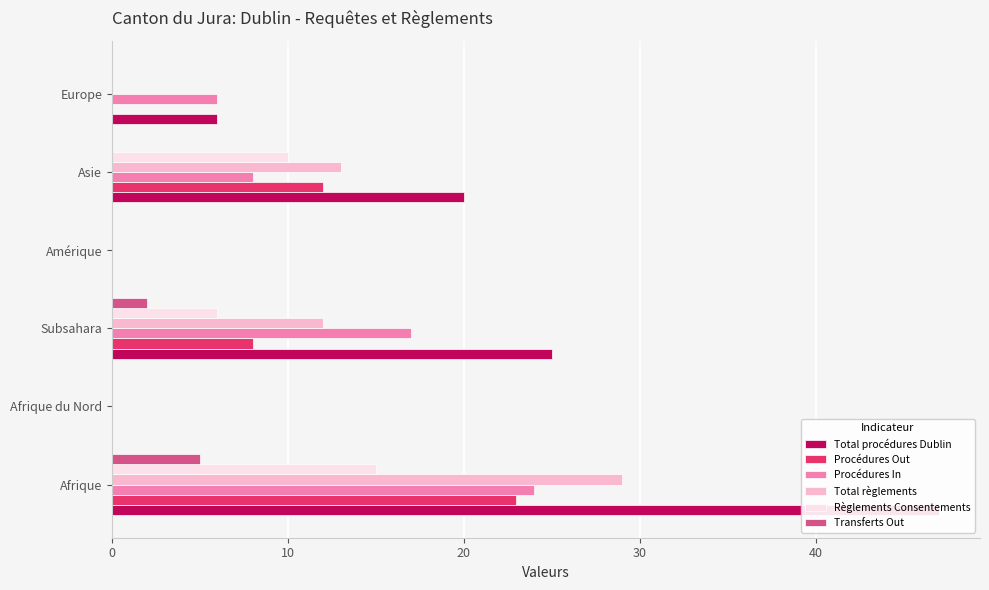

Reading left to right, list all the values displayed in this chart.

Total procédures Dublin: 47	0	25	0	20	6
Procédures Out: 23	0	8	0	12	0
Procédures In: 24	0	17	0	8	6
Total règlements: 29	0	12	0	13	0
Règlements Consentements: 15	0	6	0	10	0
Transferts Out: 5	0	2	0	0	0